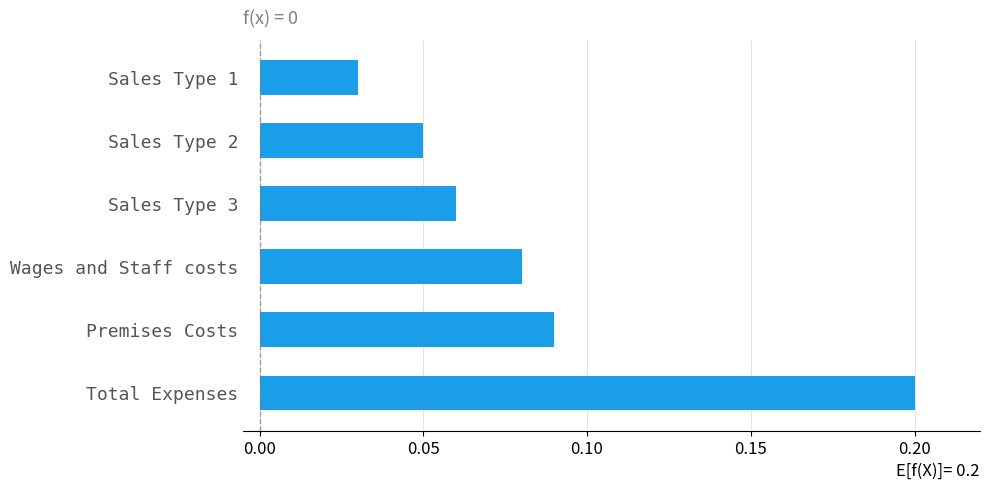

List the labels in order of value, largest first.

Total Expenses, Premises Costs, Wages and Staff costs, Sales Type 3, Sales Type 2, Sales Type 1